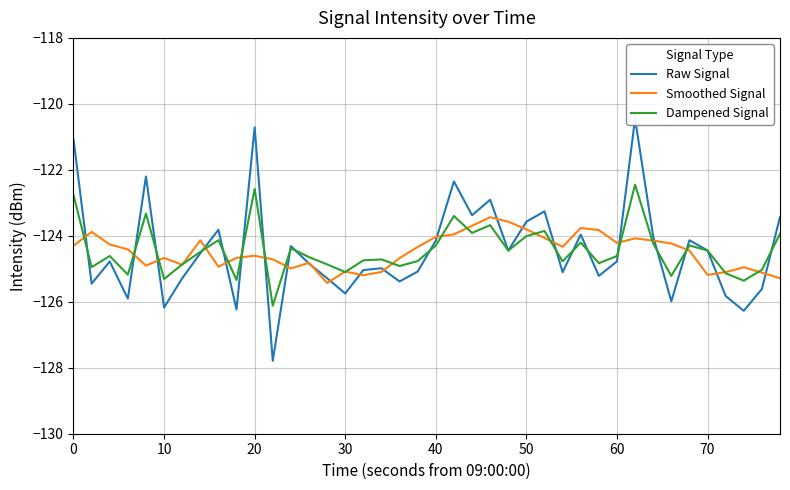

Is it true that Dampened Signal equals -26.8 at 10?

False